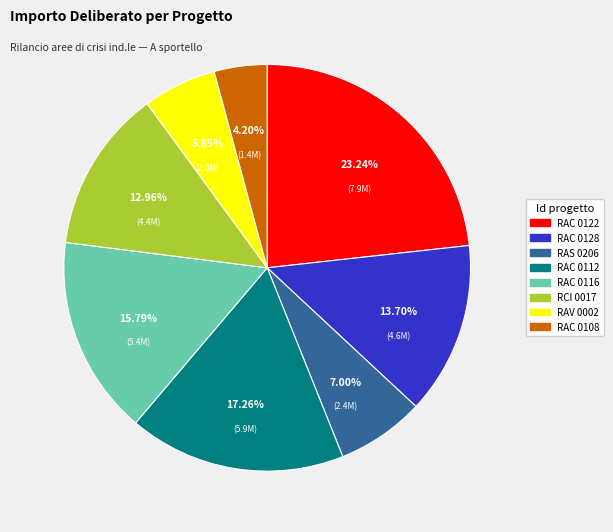

Count the number of slices in the pie.

8